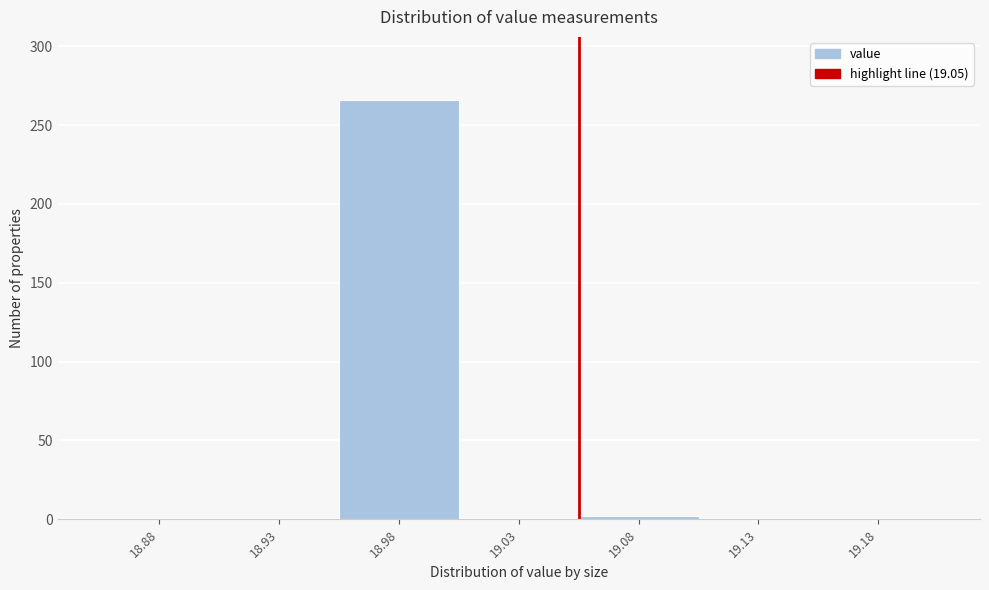

Reading left to right, extract all data points from this chart.

18.88=0	18.93=0	18.98=266	19.03=0	19.08=2	19.13=0	19.18=0